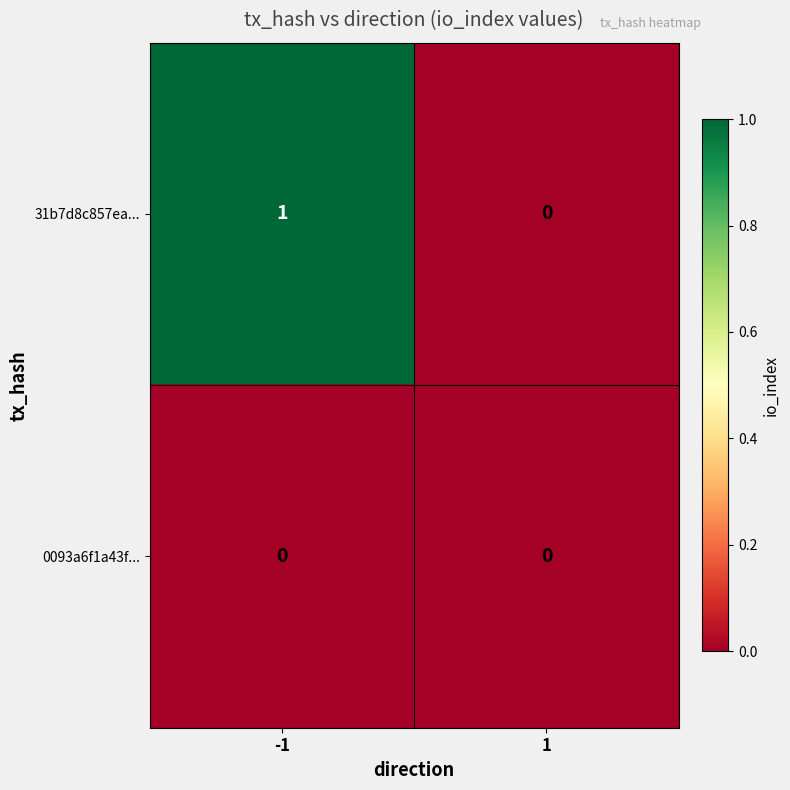

The 31b7d8c857ea... series shows 0 at 1. True or false?

True